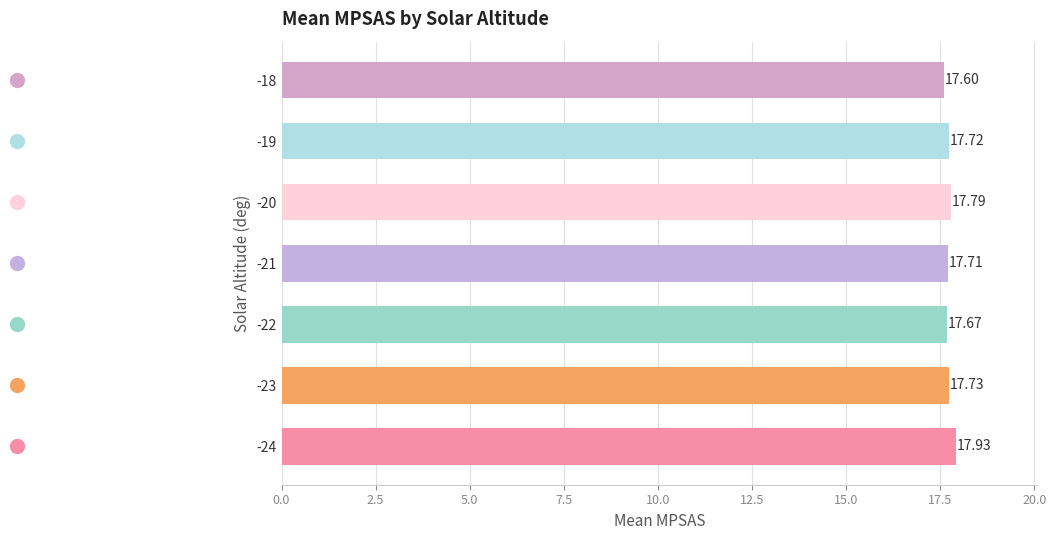

At which label is the value closest to 17?

-18